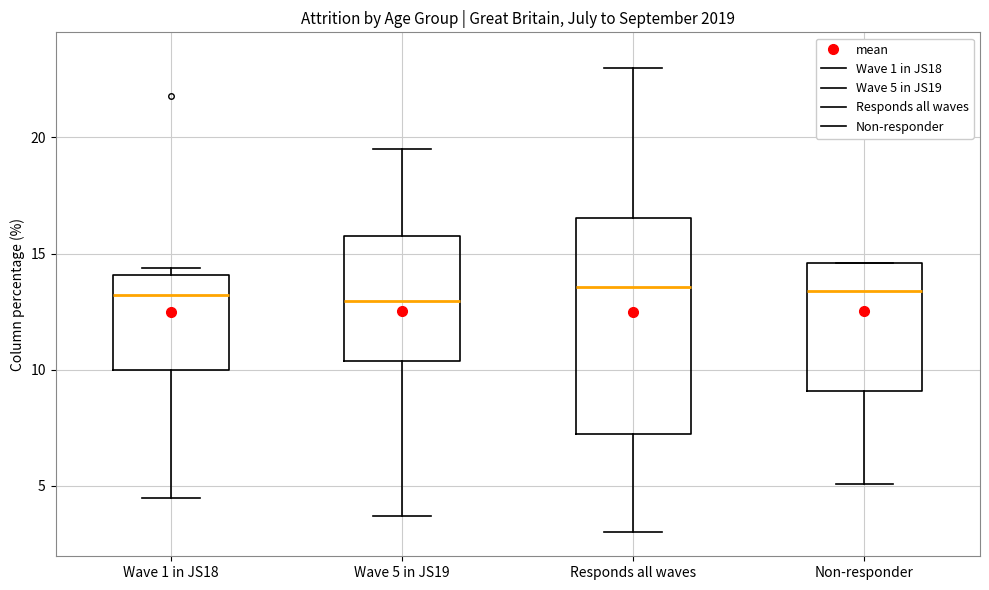

Reading left to right, transcribe this box plot: for each box, give where its median line is, the range the box spans, and where its two whiskers end, as read against the y-axis. The values are not printed on the chart, so give them approximately, as read against the axis.

Wave 1 in JS18: median 13.0, box 10.0 to 14.0, whiskers 4.5 to 14.5
Wave 5 in JS19: median 13.0, box 10.5 to 16.0, whiskers 3.5 to 19.5
Responds all waves: median 13.5, box 7.0 to 16.5, whiskers 3.0 to 23.0
Non-responder: median 13.5, box 9.0 to 14.5, whiskers 5.0 to 14.5